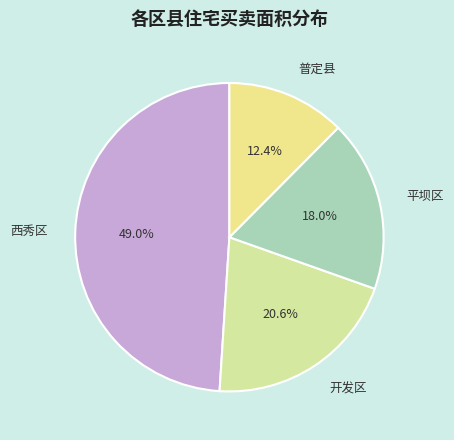

Rank the categories by value from highest to lowest.

西秀区, 开发区, 平坝区, 普定县